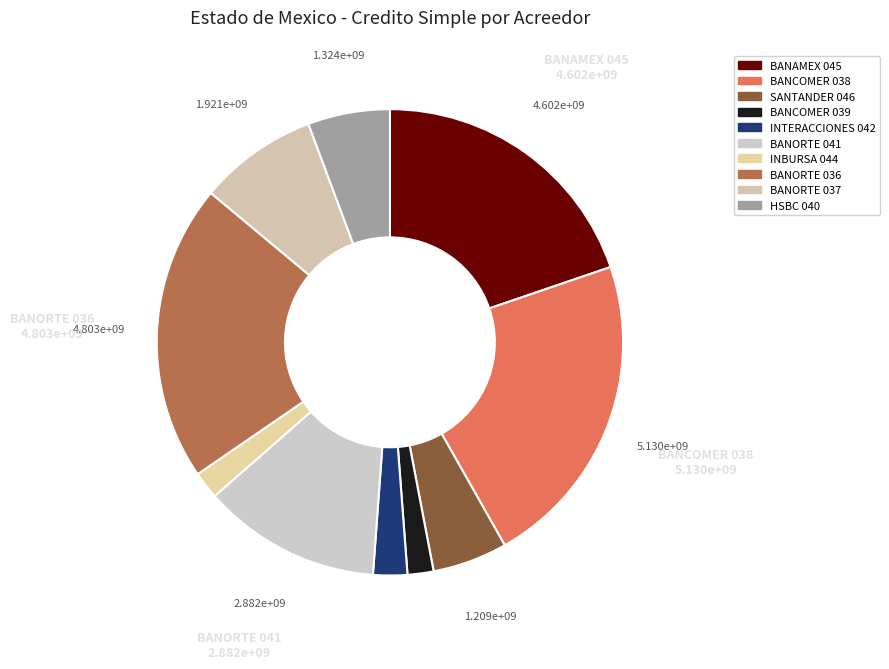

To the nearest percent, what is the difference between the largest and smallest slice percentages?

20%